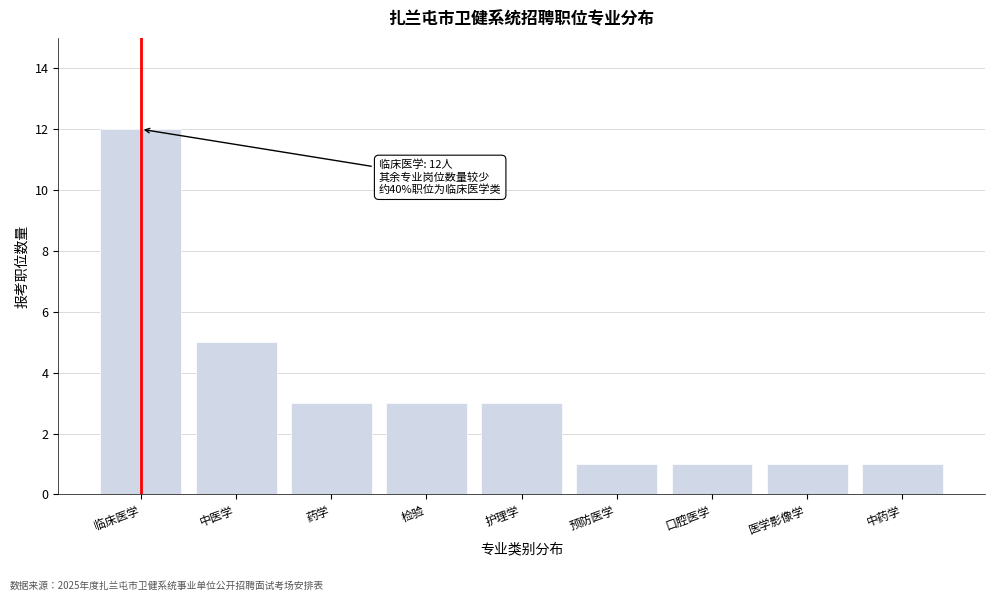

Reading left to right, extract all data points from this chart.

12	5	3	3	3	1	1	1	1